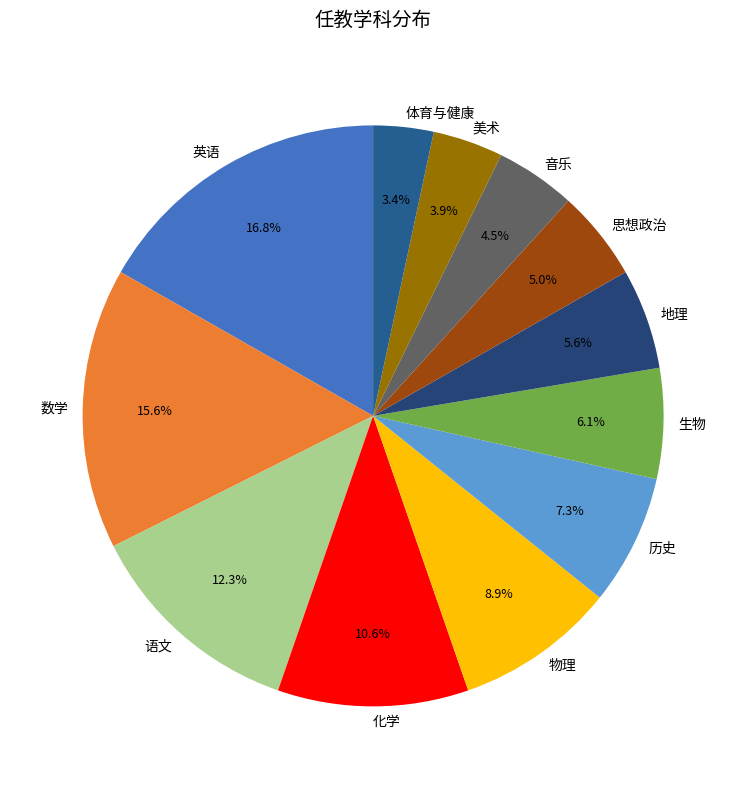

To the nearest percent, what is the average slice percentage?

8%